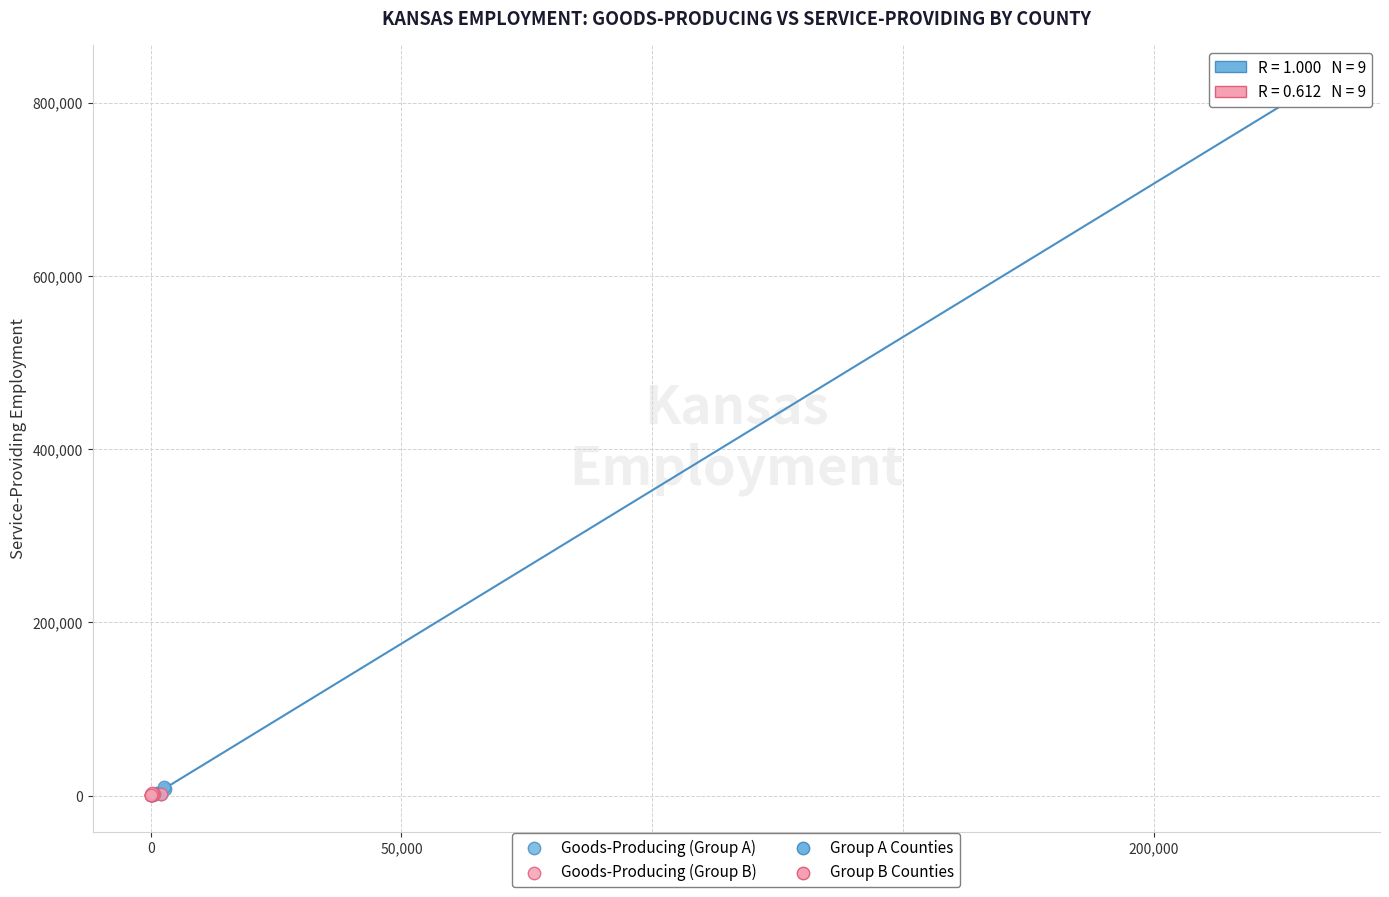

Which series has the widest spread of Y values?

Goods-Producing (Group A)